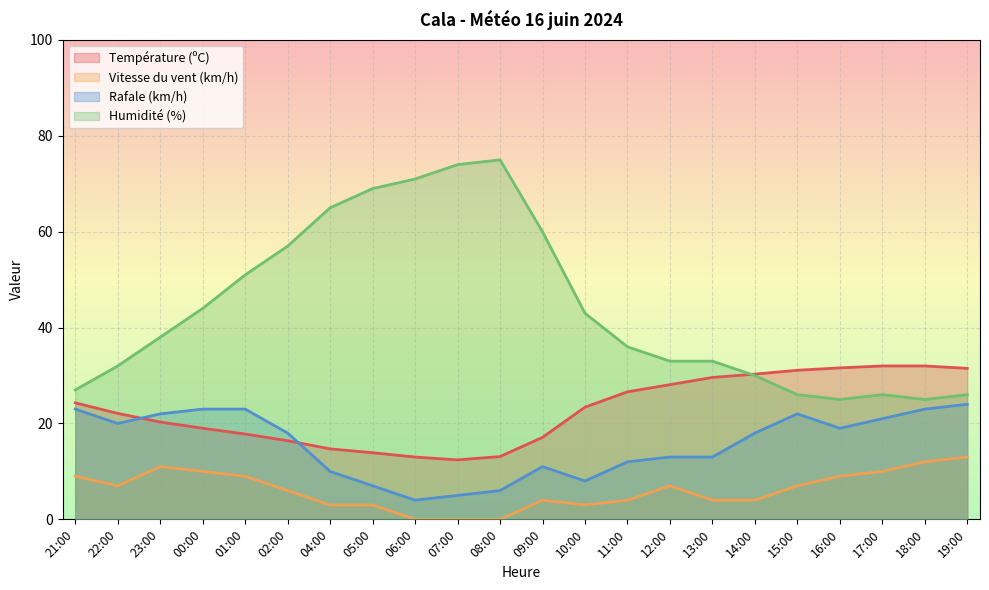

What is the value of the Vitesse du vent (km/h) point at the 7th from the left?

3.0